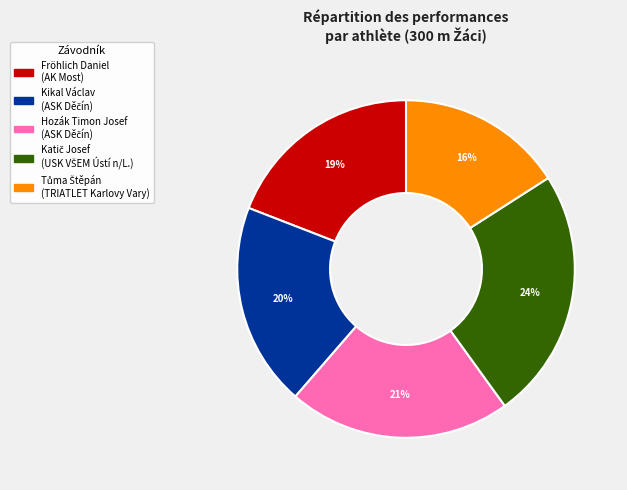

To the nearest percent, what portion does Fröhlich Daniel represent?

19%